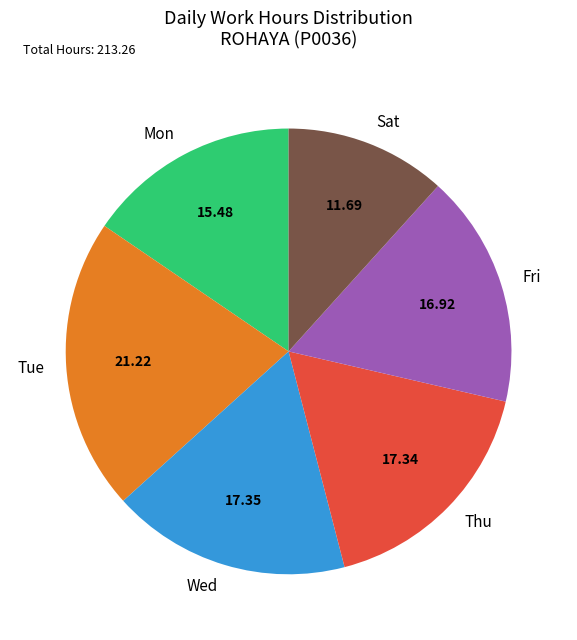

Which category has the biggest portion of the pie?

Tue